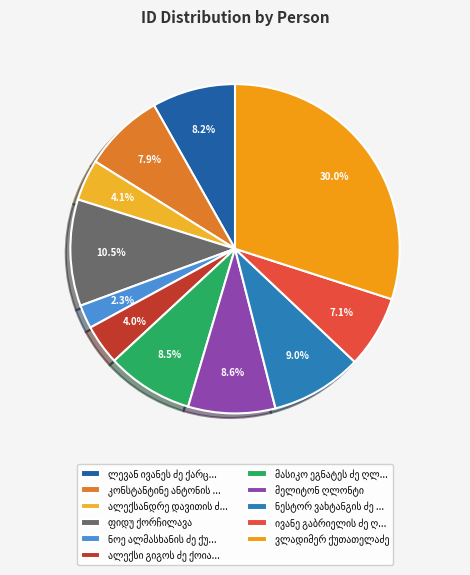

How many slices are in this pie chart?

11